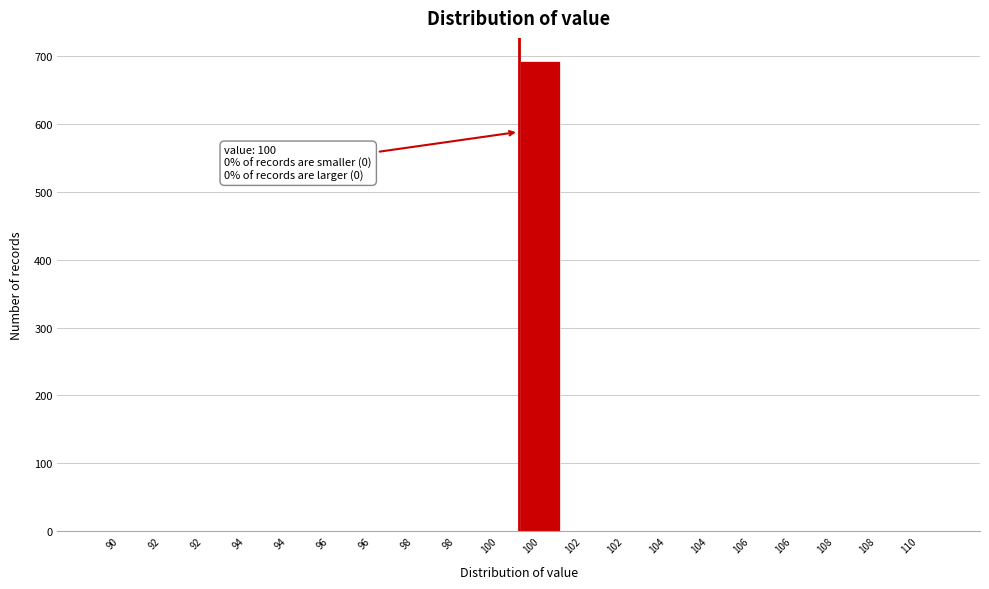

Count the number of values greater than 0.

1